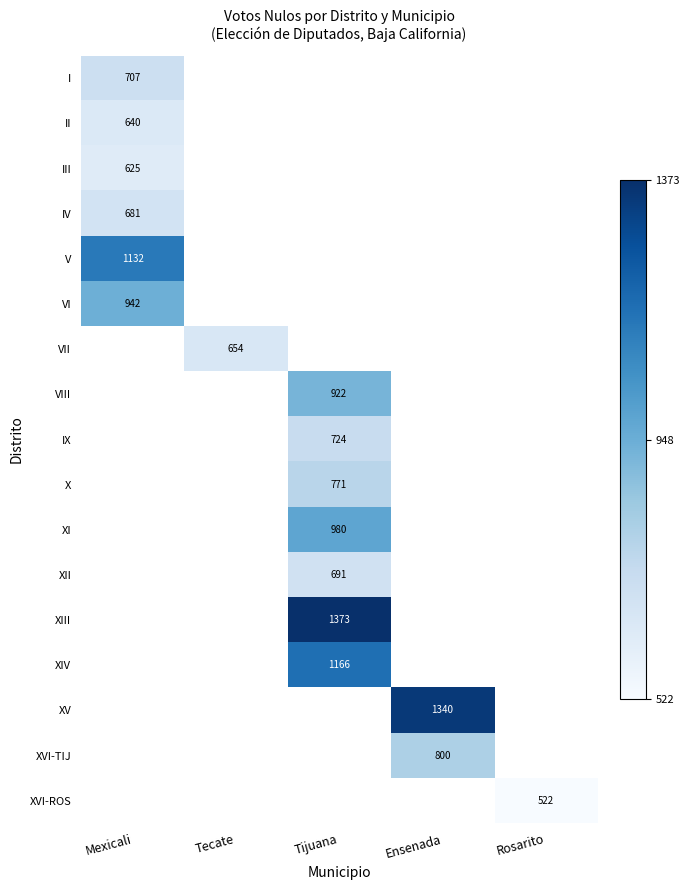

True or false: III has a value of 625 at Mexicali.

True